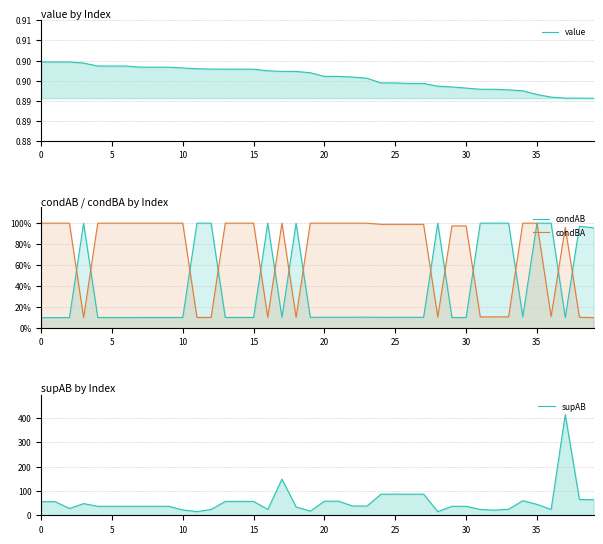

Which series has the widest spread of values?

supAB